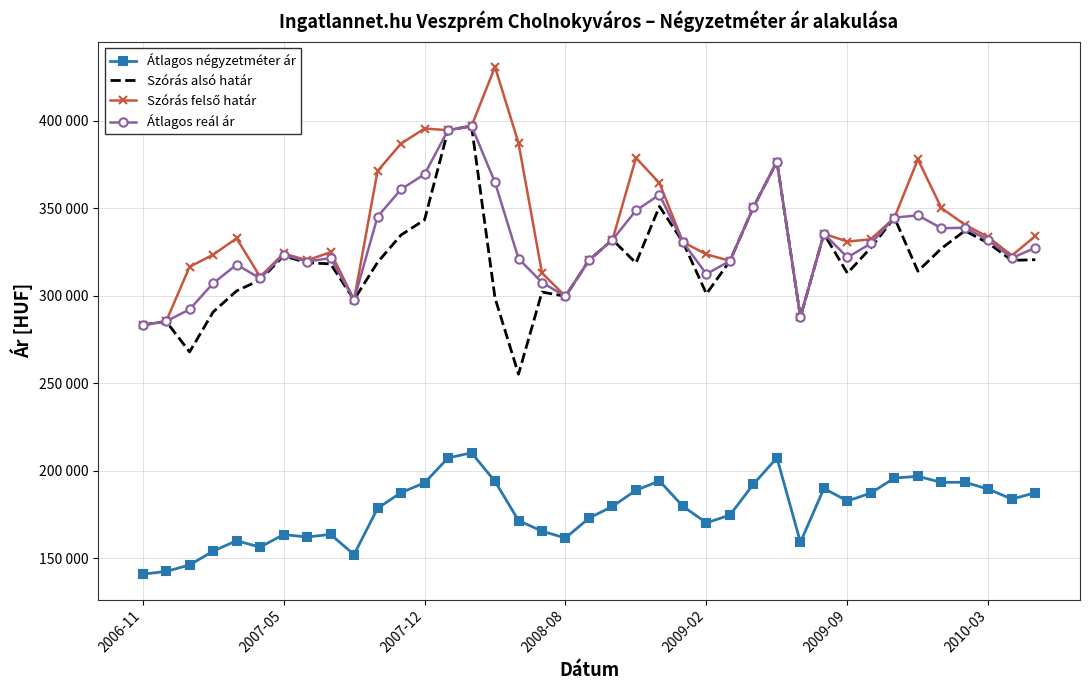

What is the average value of the Átlagos reál ár series?

330571